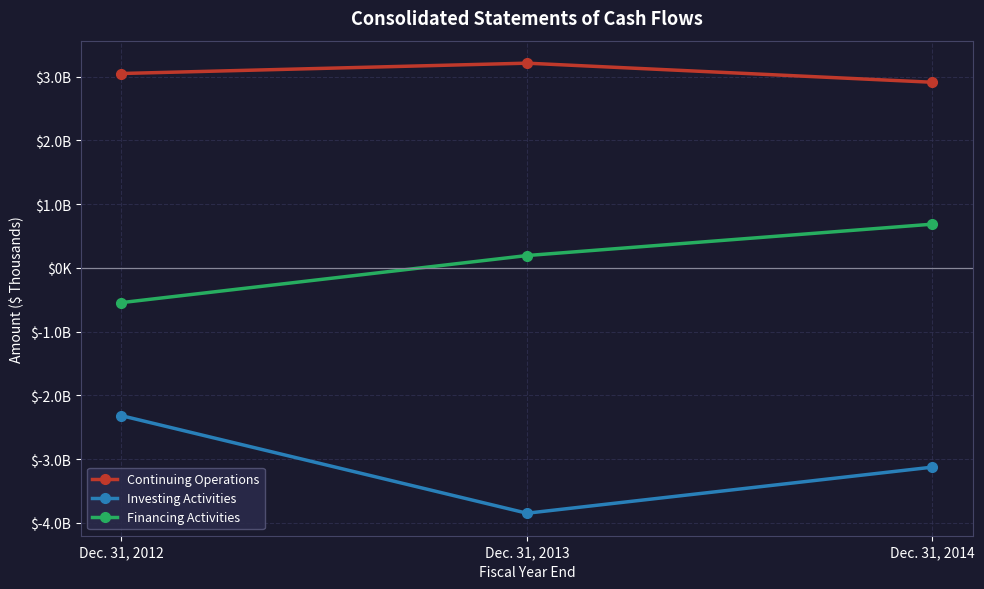

What is the maximum value for Financing Activities?

685709